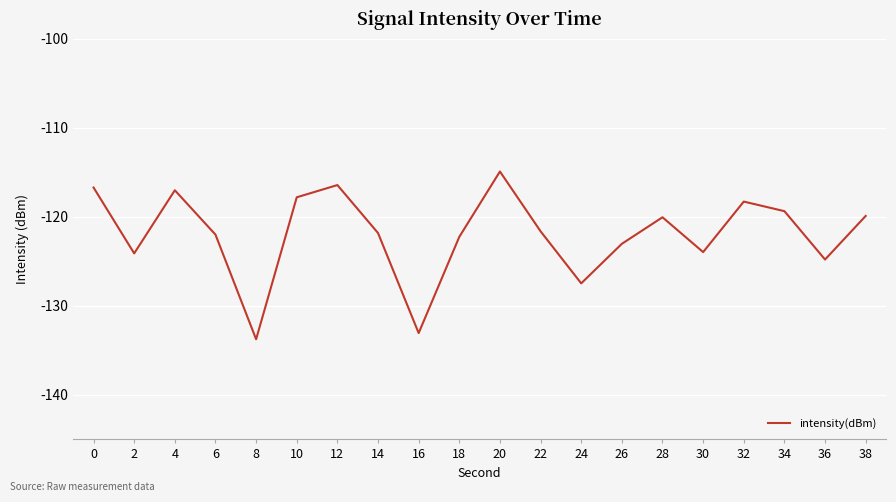

Which label corresponds to the largest value in the chart?

20